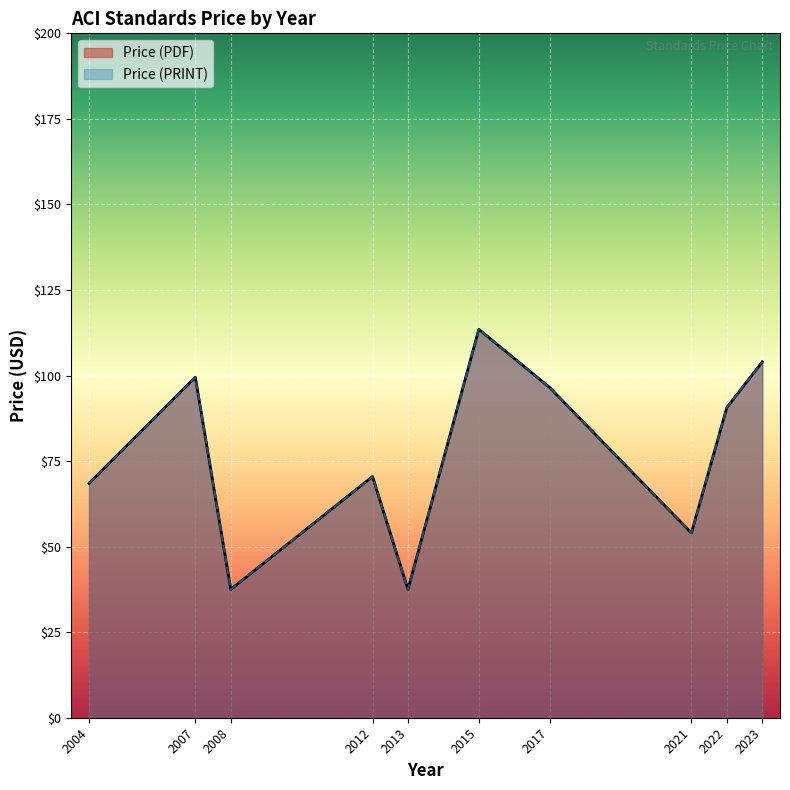

Where is the first local maximum for Price (PDF)?

2007